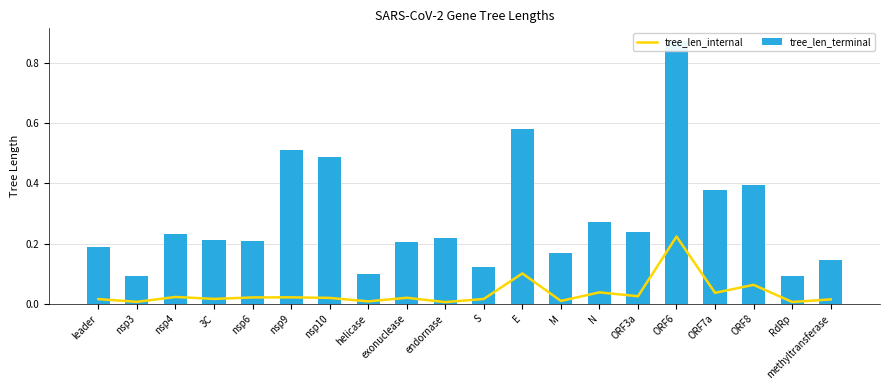

Rank the categories by tree_len_internal value from lowest to highest.

endornase, RdRp, nsp3, helicase, M, methyltransferase, leader, S, 3C, nsp10, exonuclease, nsp6, nsp9, nsp4, ORF3a, ORF7a, N, ORF8, E, ORF6